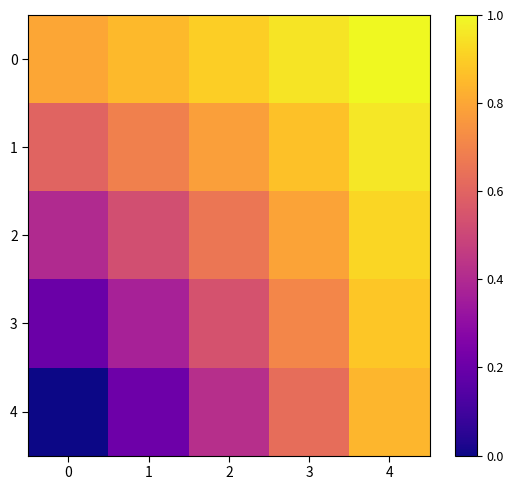

At which category is the sum across all series the highest?

4